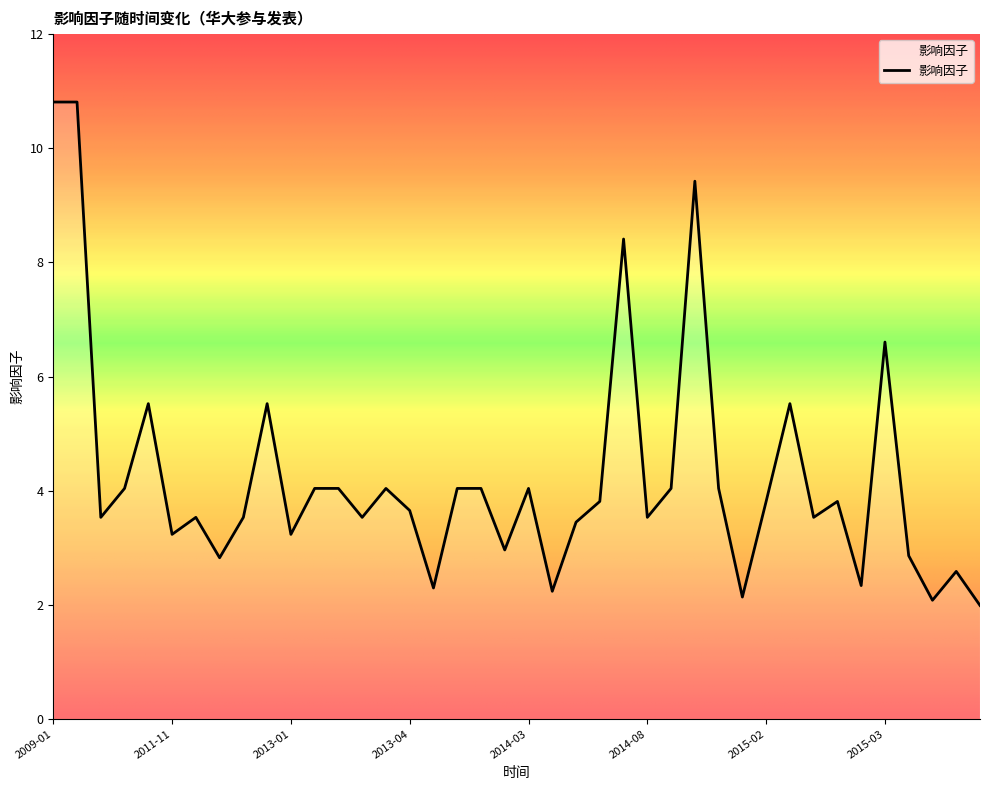

What is the average value?

4.2